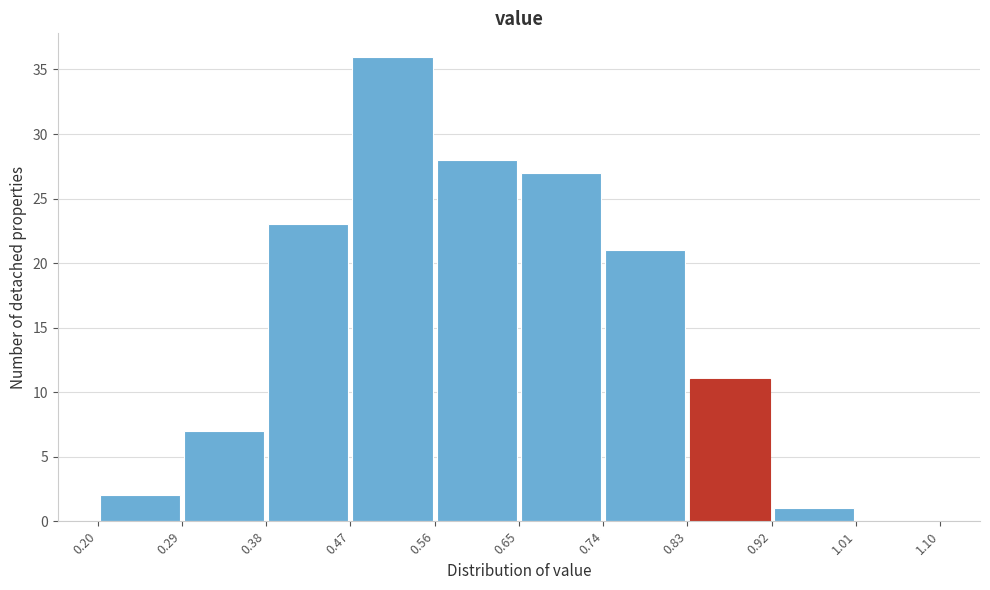

What is the height of the bar covering 0.56 to 0.65 on the x-axis? The values are not printed on the chart, so give them approximately, as read against the axis.

28